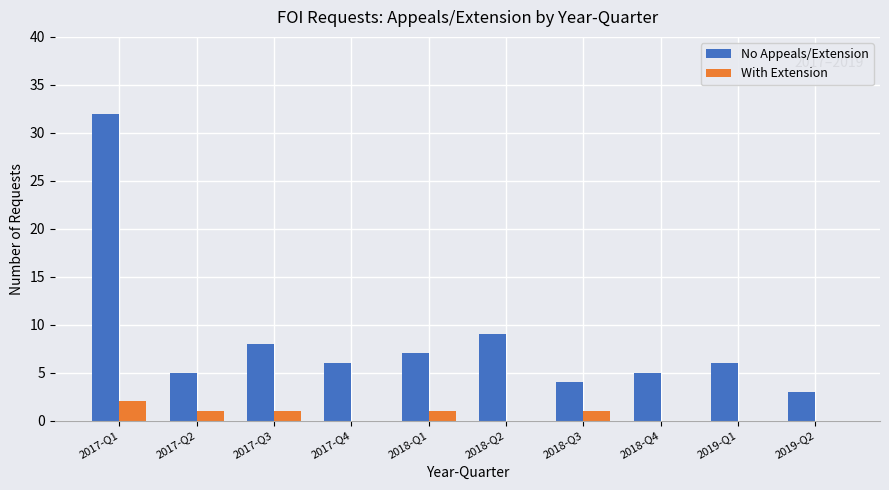

How many distinct data groups are displayed?

2